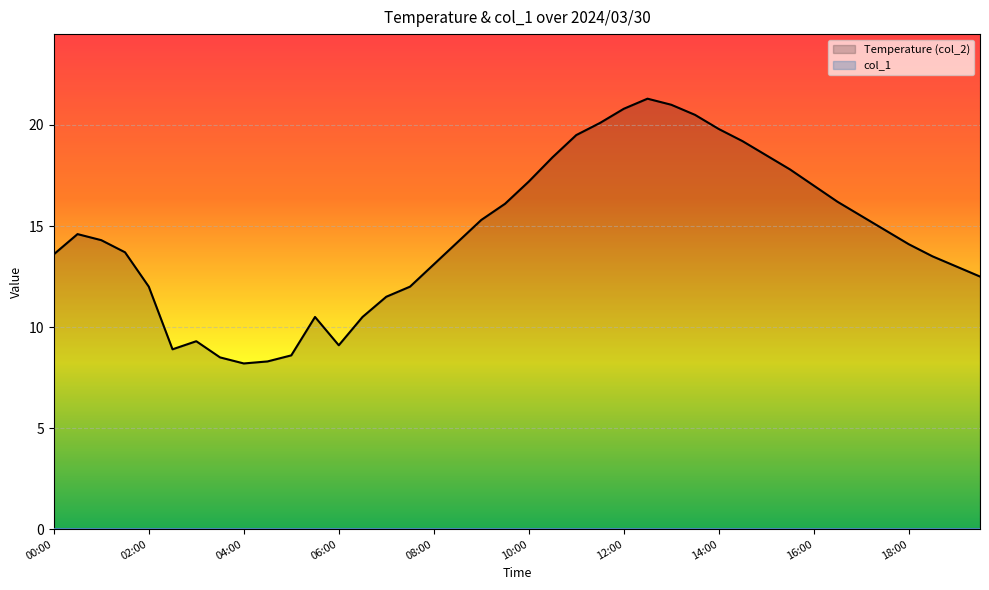

True or false: col_1 has more than 0 points higher than both neighbors.

False